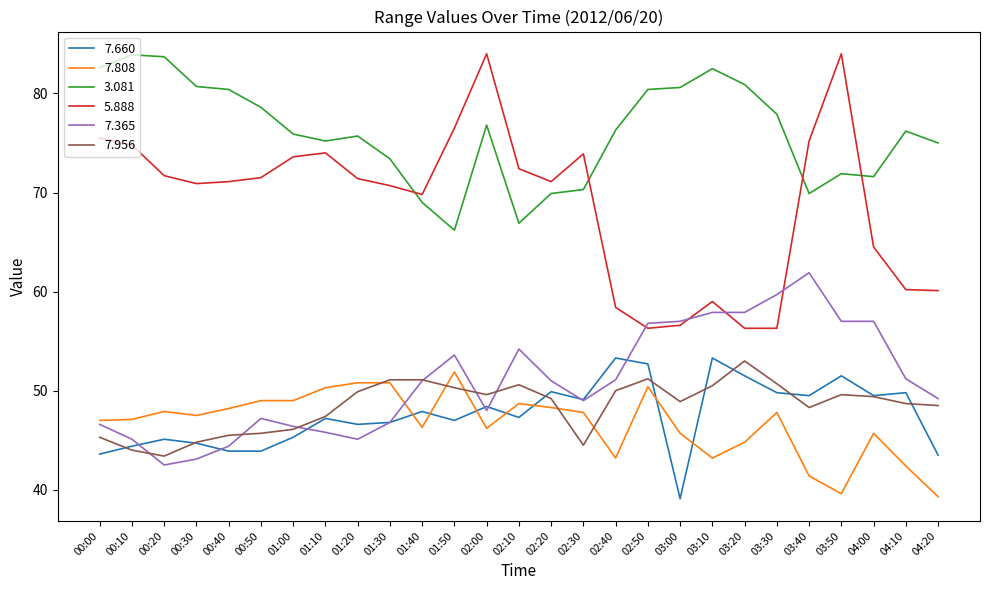

What is the difference between the 7.808 values at 02:00 and 00:00?

0.8